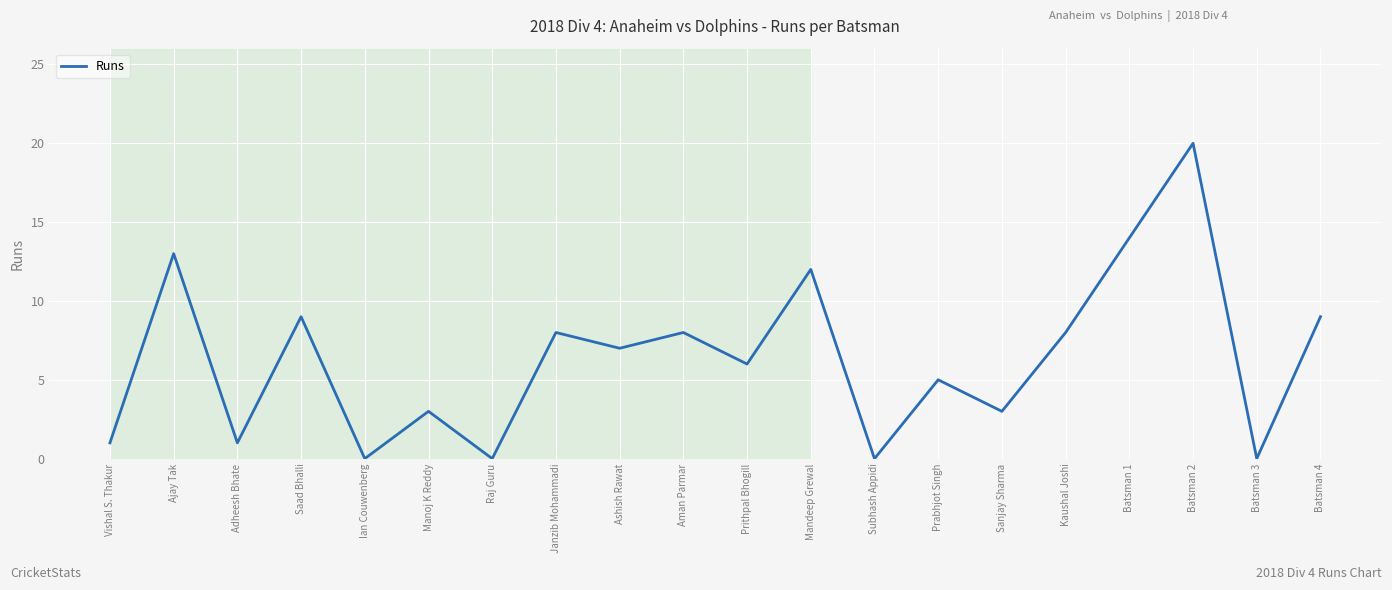

How many lines are shown in the chart?

1